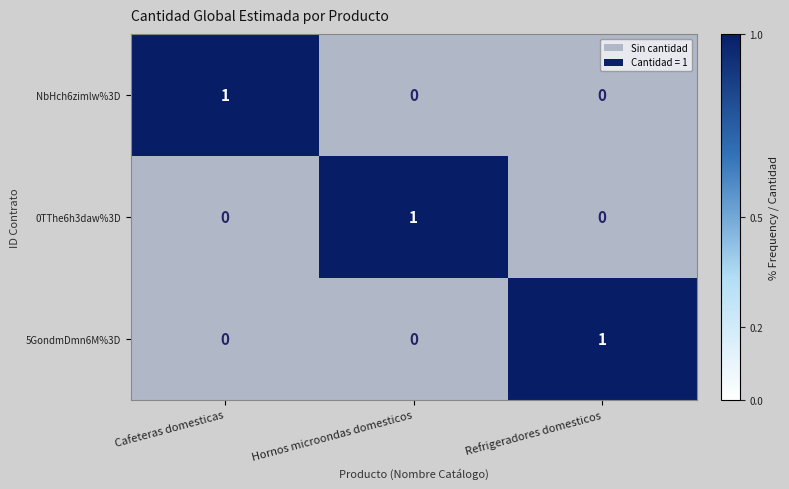

Count the 0TThe6h3daw%3D values in the range 0 to 1.

3